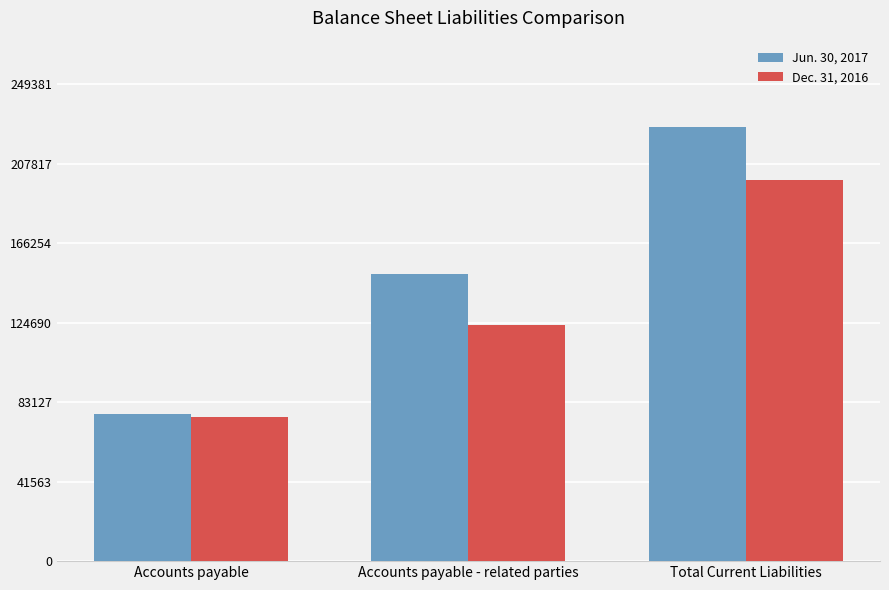

What is the approximate value of Dec. 31, 2016 at Accounts payable - related parties, to the nearest 100?

123600